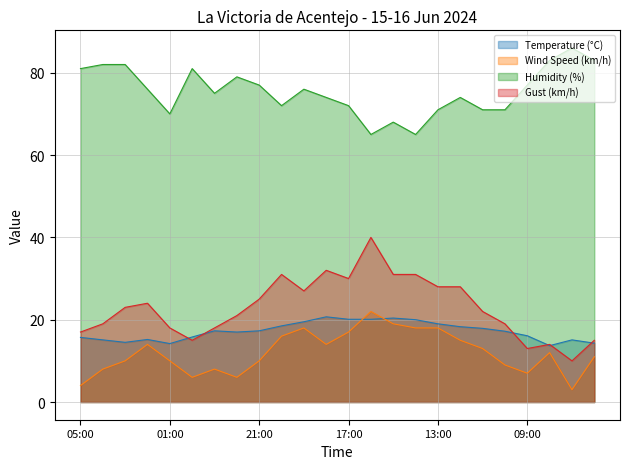

What is the highest value of the Temperature (°C) series?

20.7